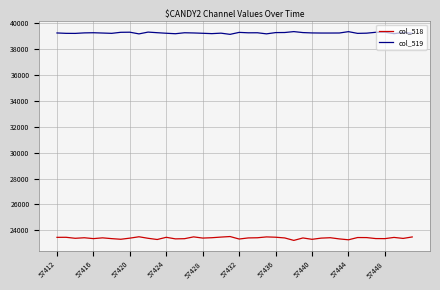

True or false: col_519 and col_518 intersect in this chart.

False